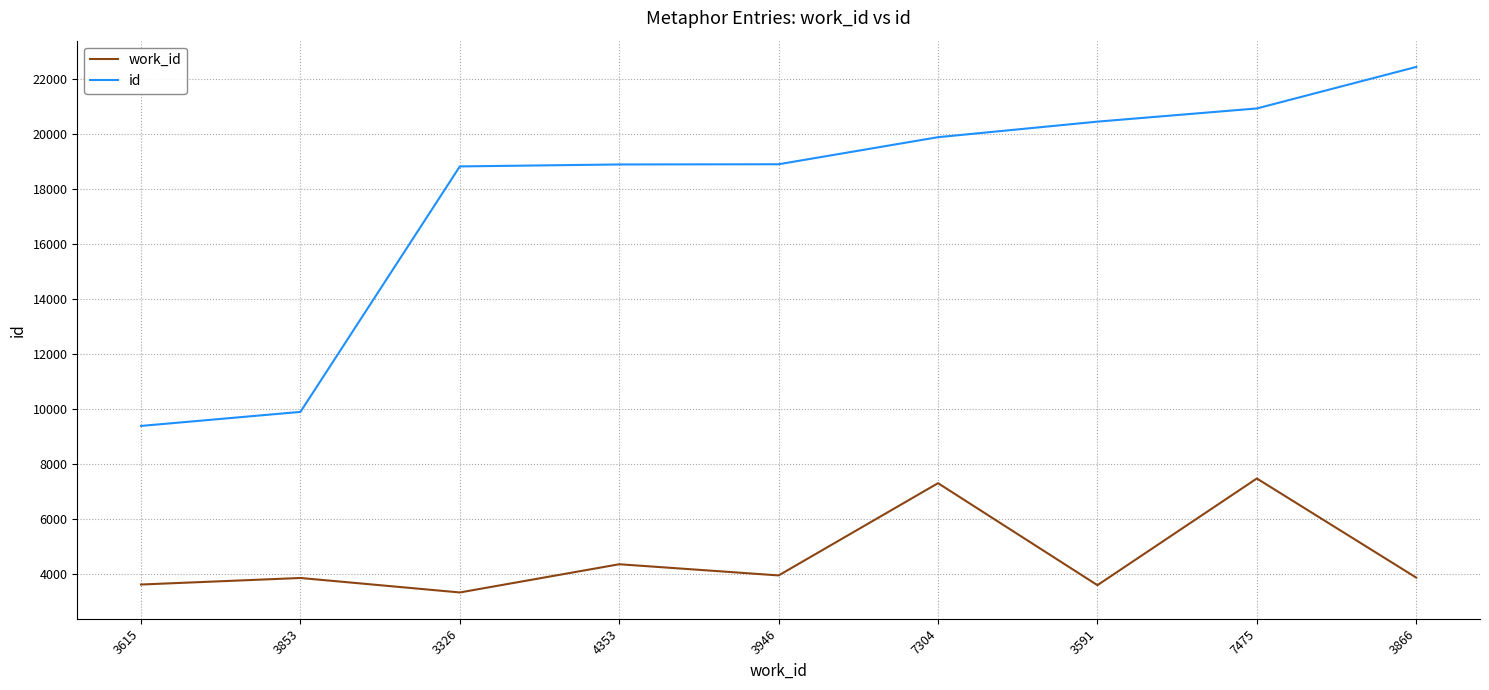

How many distinct data groups are displayed?

2